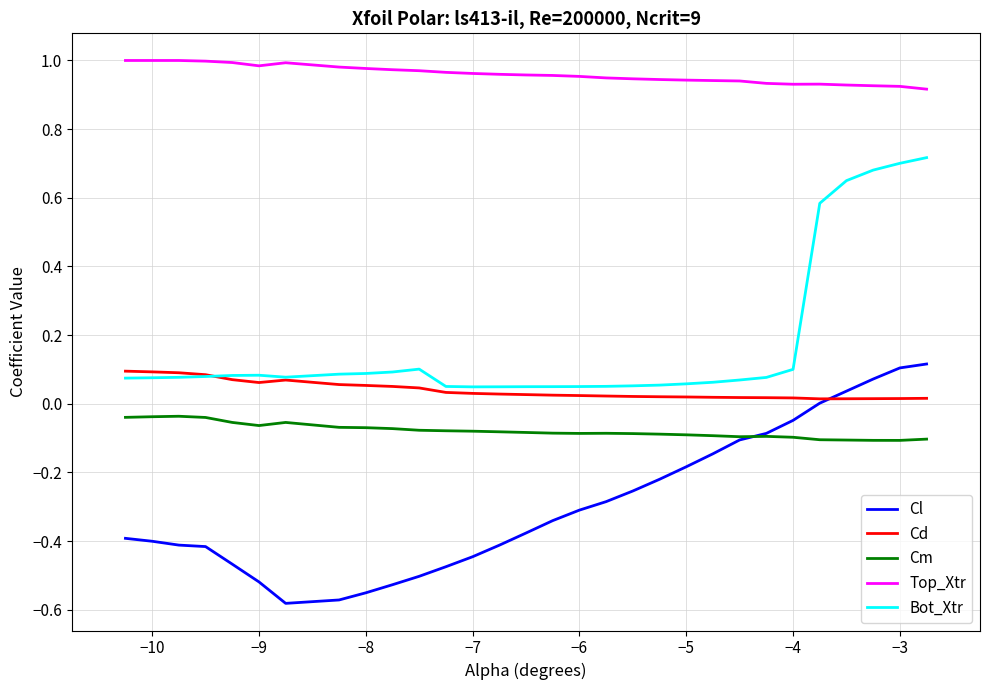

True or false: Cl and Bot_Xtr intersect in this chart.

False